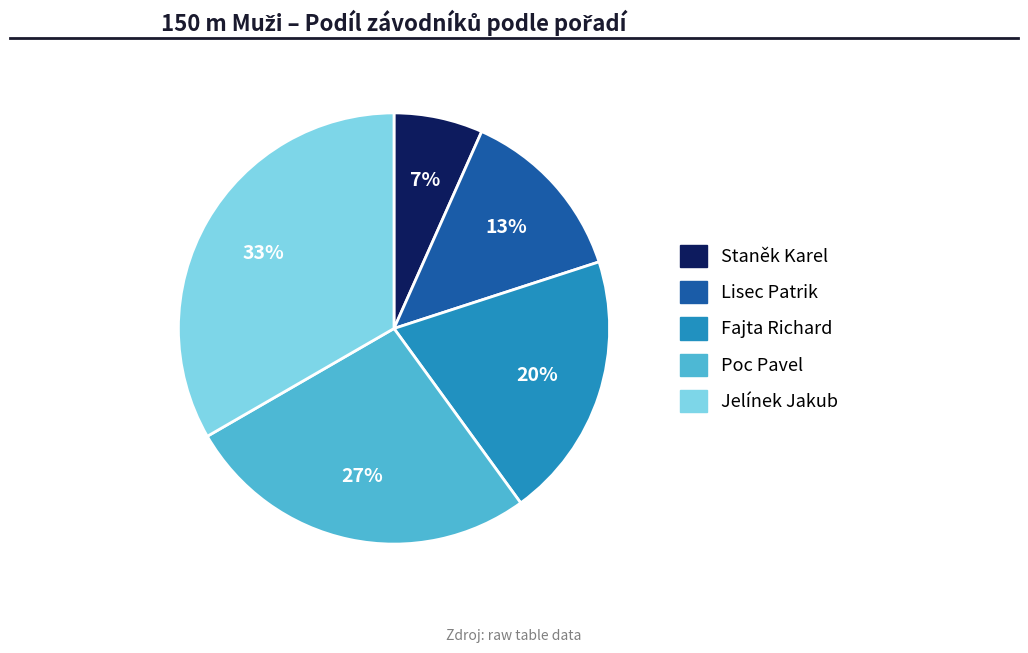

To the nearest percent, what is the difference between the Poc Pavel and Staněk Karel slice percentages?

20%